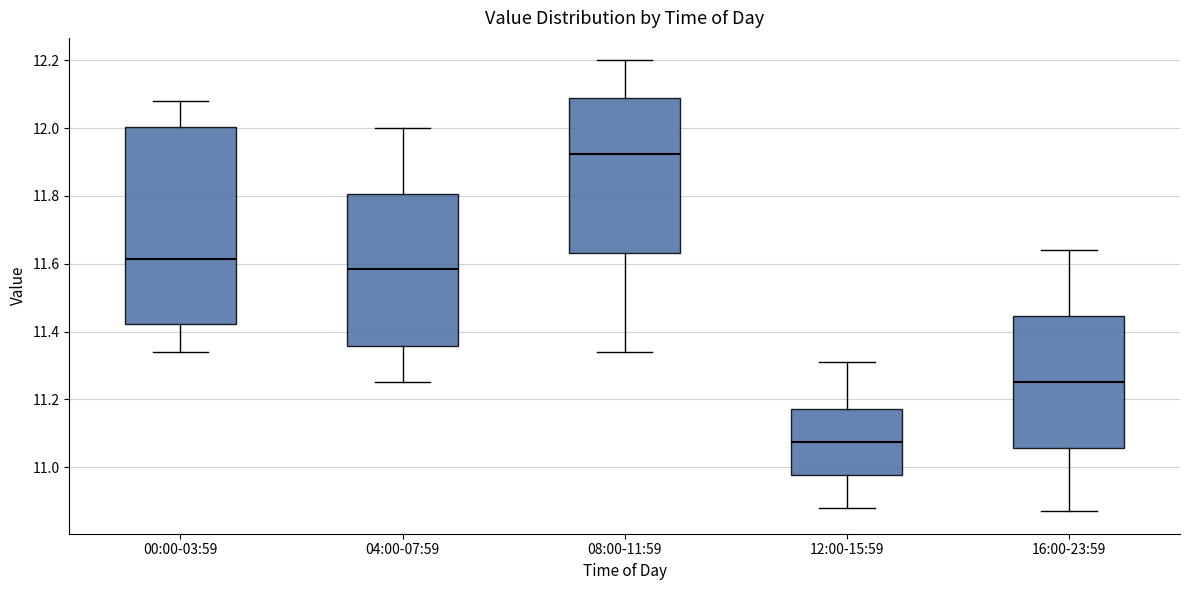

Which box is the tallest, from its lower edge to its upper edge?

00:00-03:59